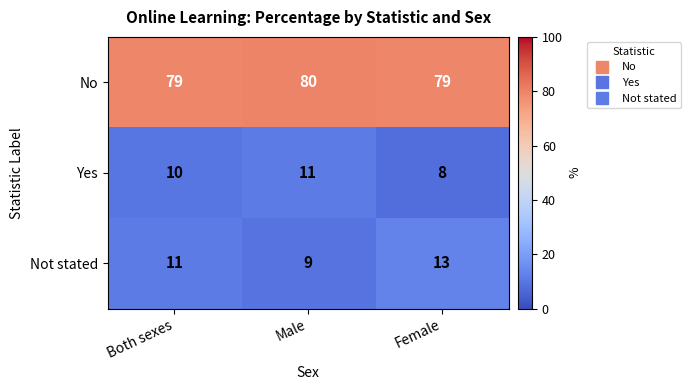

Which label corresponds to the smallest value in the chart?

Female